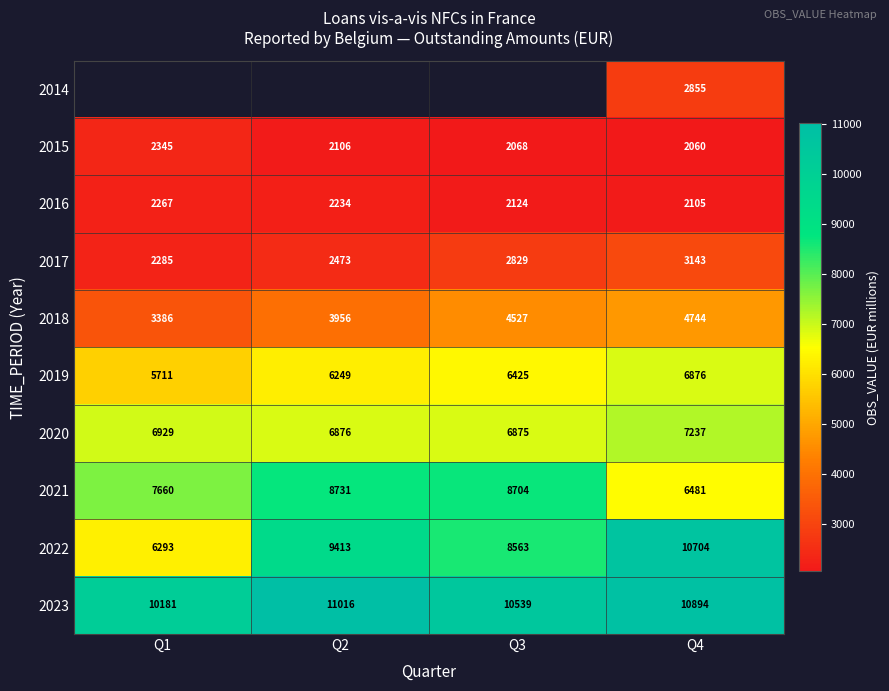

How many 2022 values are between 8563 and 10704?

3